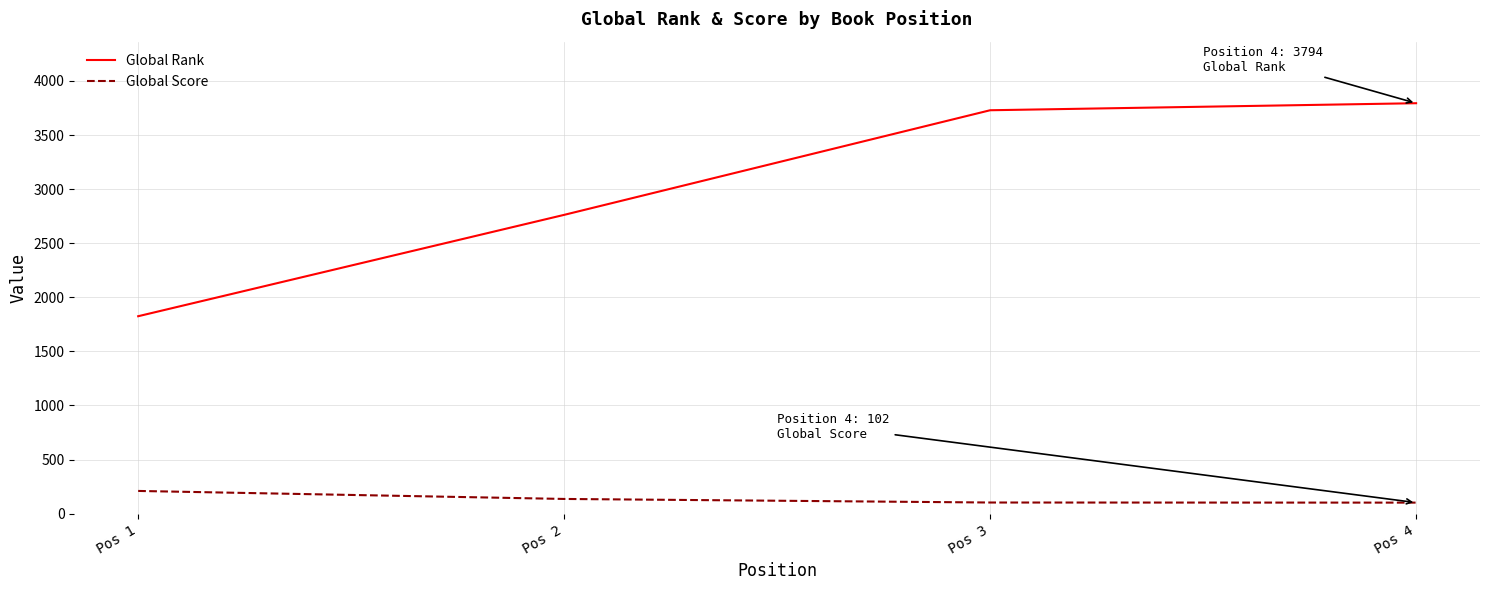

At which label does Global Score first exceed 136?

Pos 1